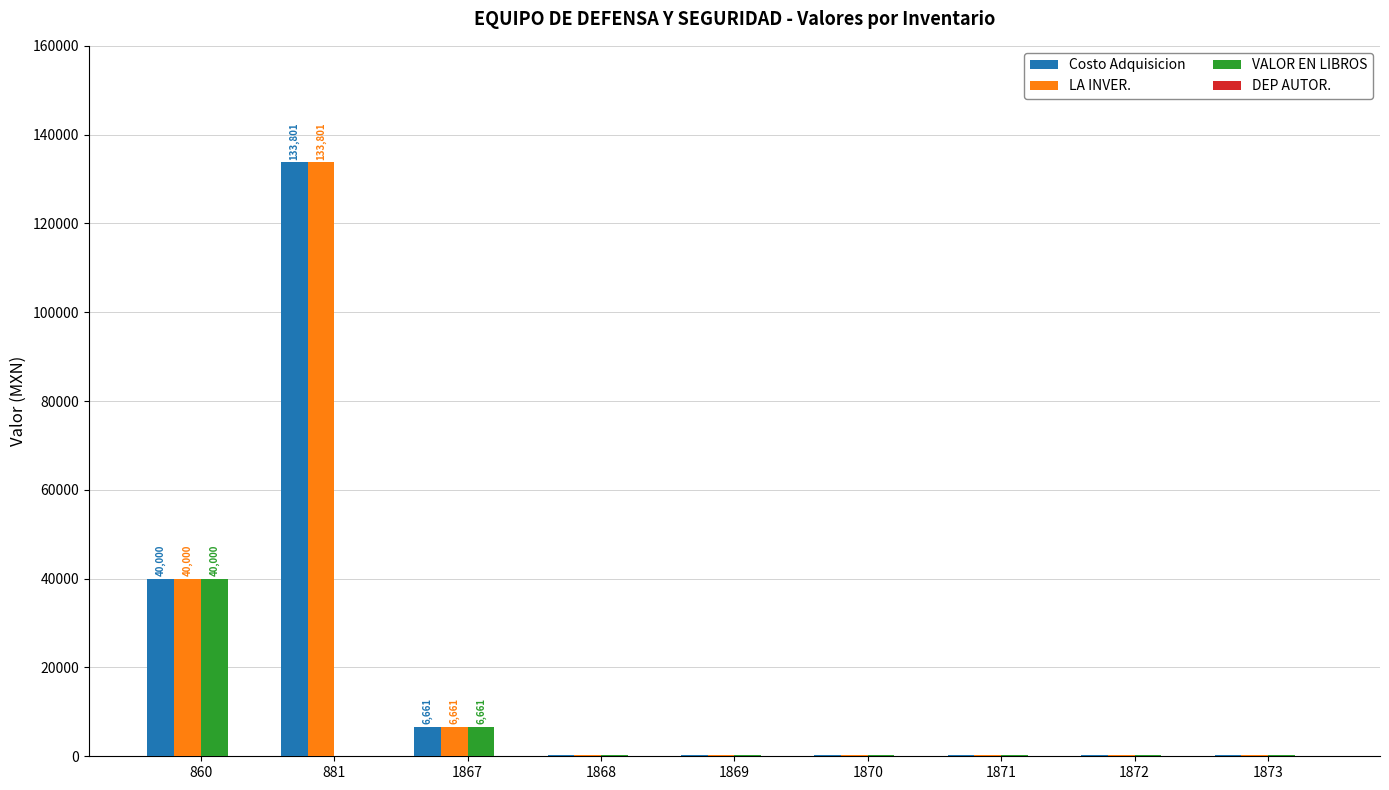

The value of VALOR EN LIBROS at 1869 is 370.0. True or false?

True